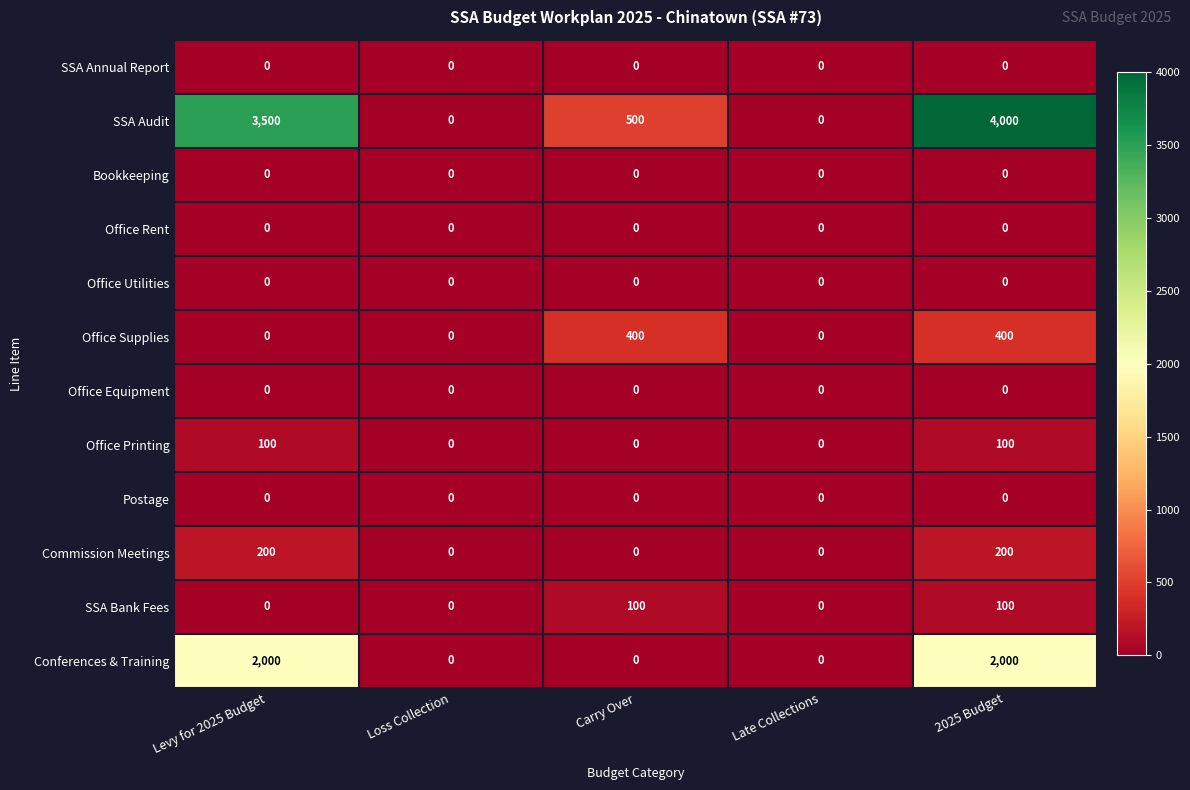

True or false: Office Printing has a value of 30 at Late Collections.

False